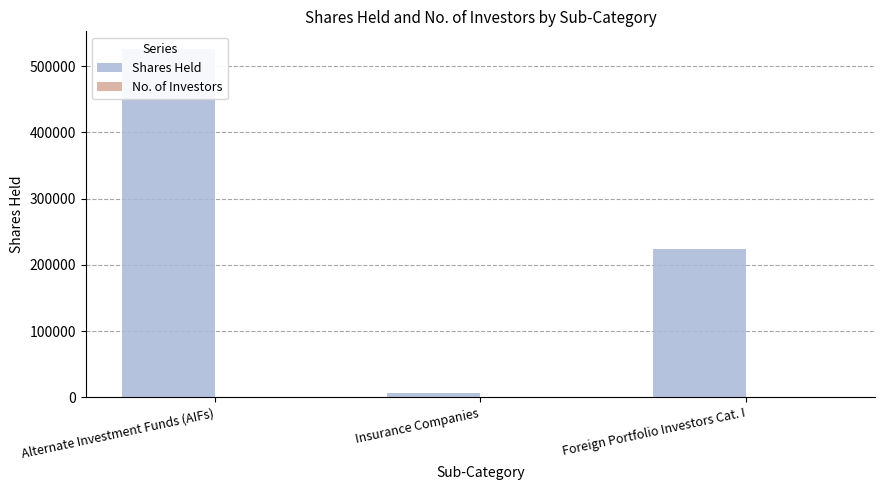

What is the maximum value shown in the chart?

526400